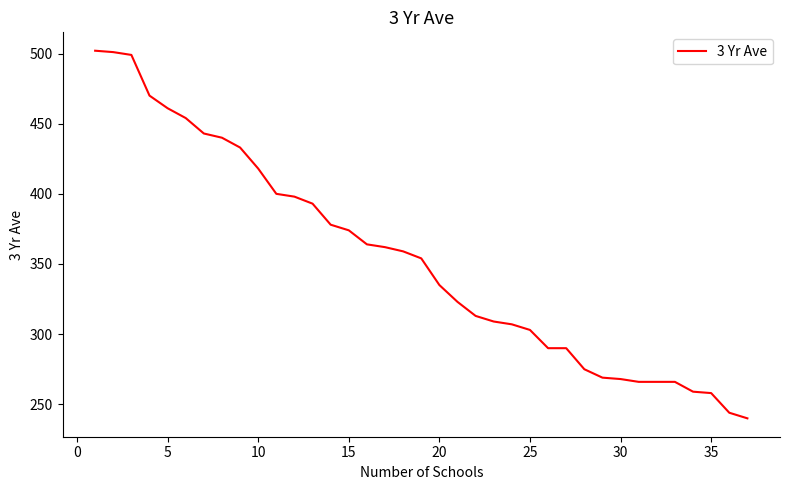

Count the number of categories in the chart.

37